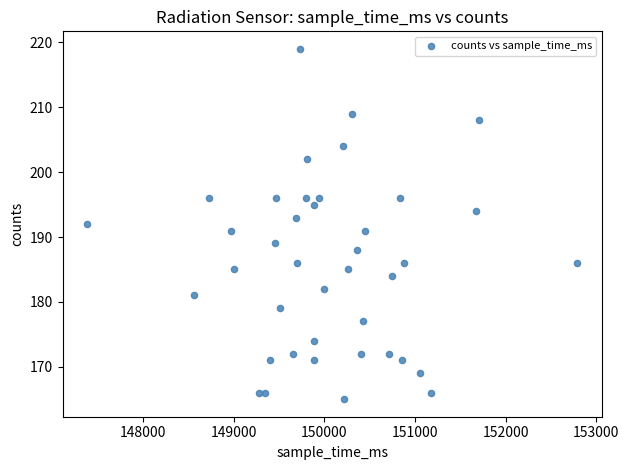

What is the range of X values (max minus min)?

5410